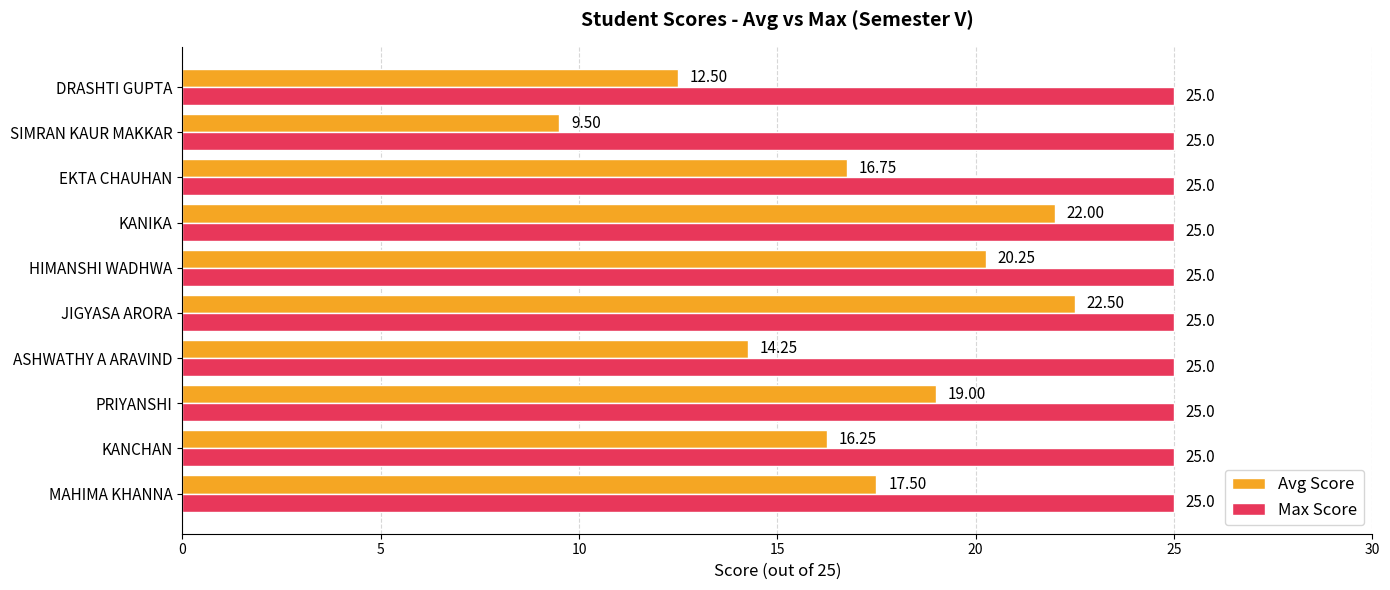

At which category is the sum across all series the highest?

JIGYASA ARORA